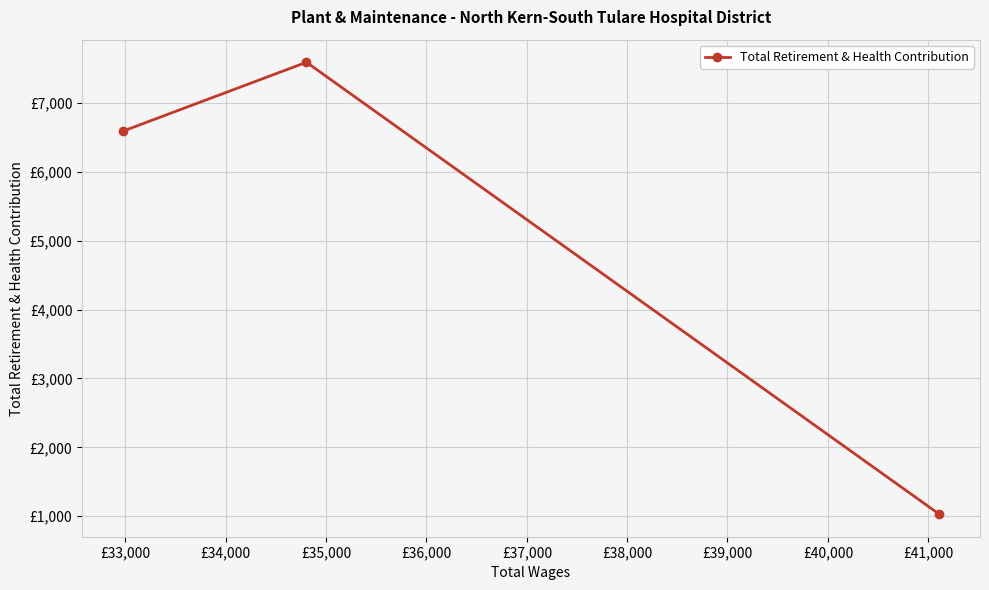

How many data points does each series have?

3